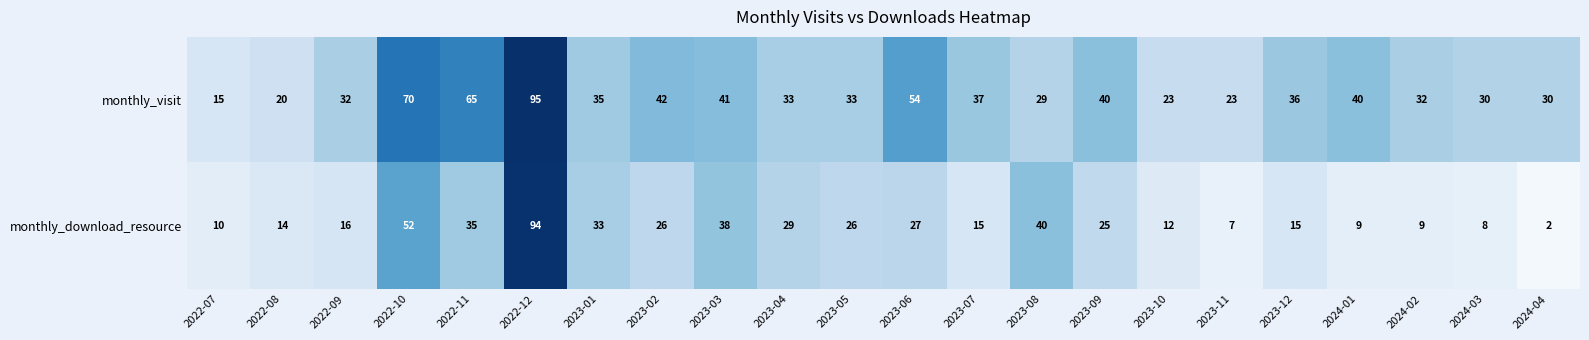

Is it true that monthly_download_resource equals 6 at 2024-01?

False